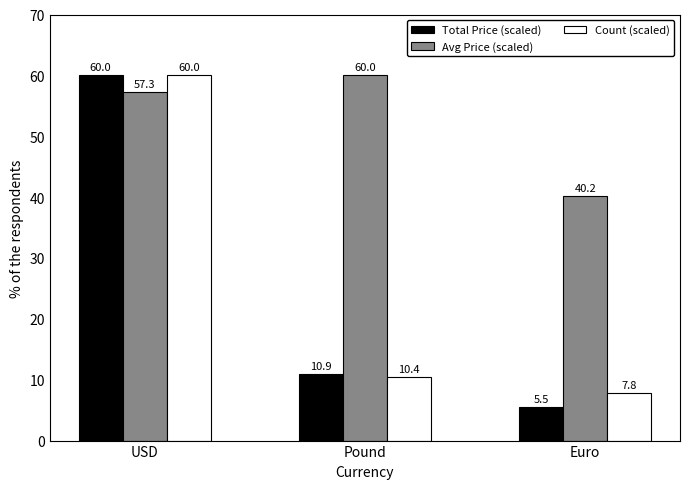

Which series has the largest total across all categories?

Avg Price (scaled)